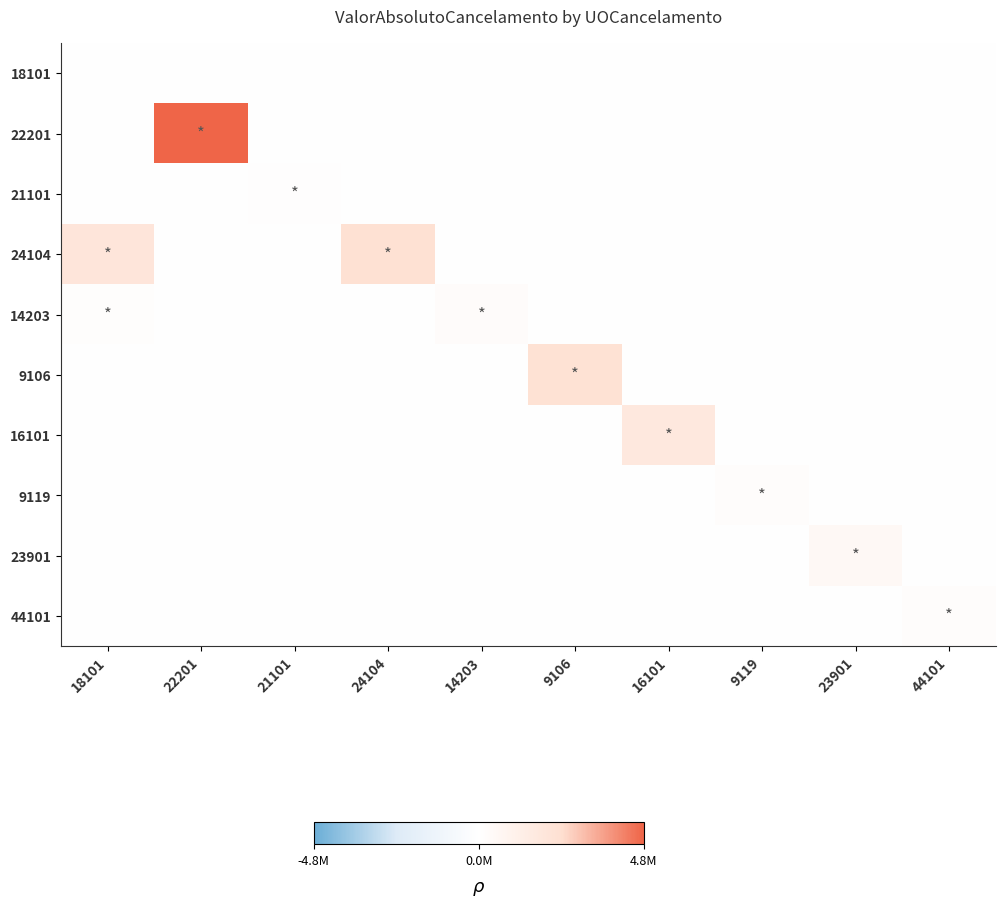

Which has a higher value, 44101 or 9106?

44101